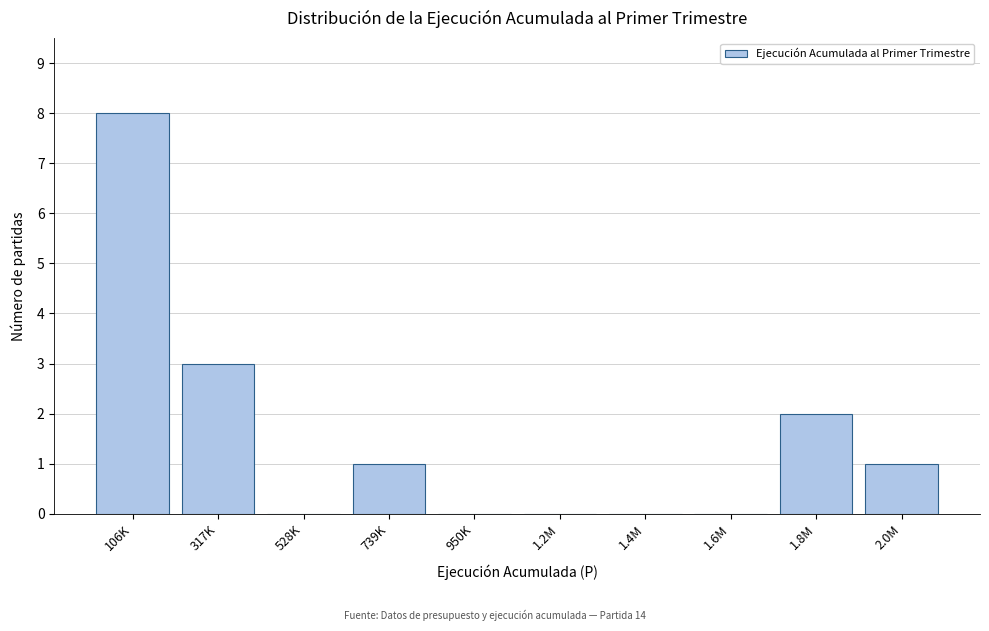

Reading left to right, what are all the values shown in this chart?

106K=8	317K=3	528K=0	739K=1	950K=0	1.2M=0	1.4M=0	1.6M=0	1.8M=2	2.0M=1